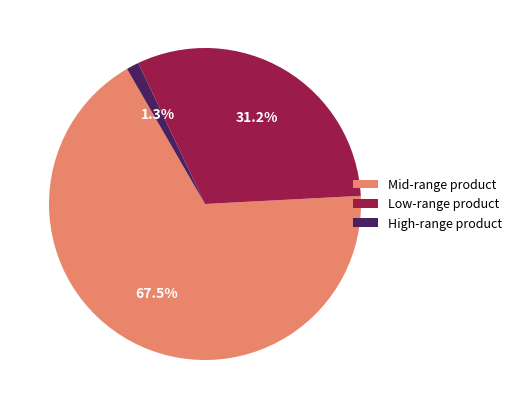

Rank the categories by value from lowest to highest.

High-range product, Low-range product, Mid-range product